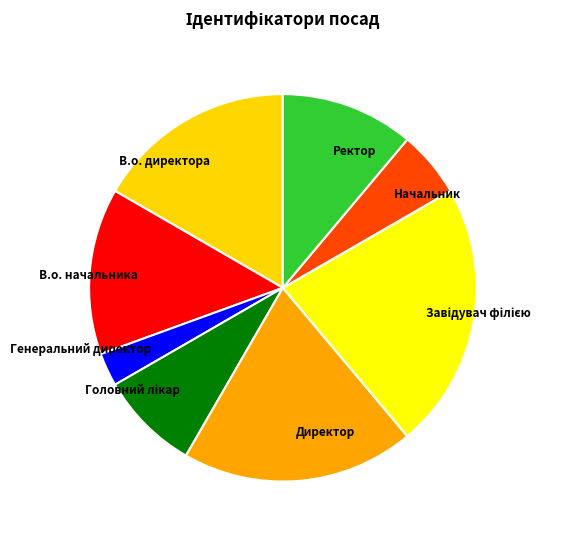

Is there a majority slice in this chart?

No